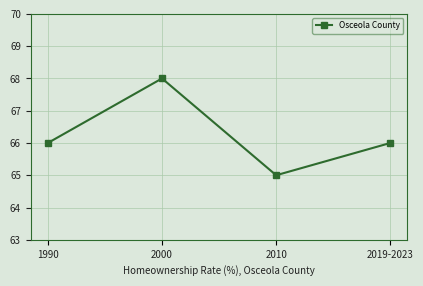

Is it true that the value at 2010 is 65?

True